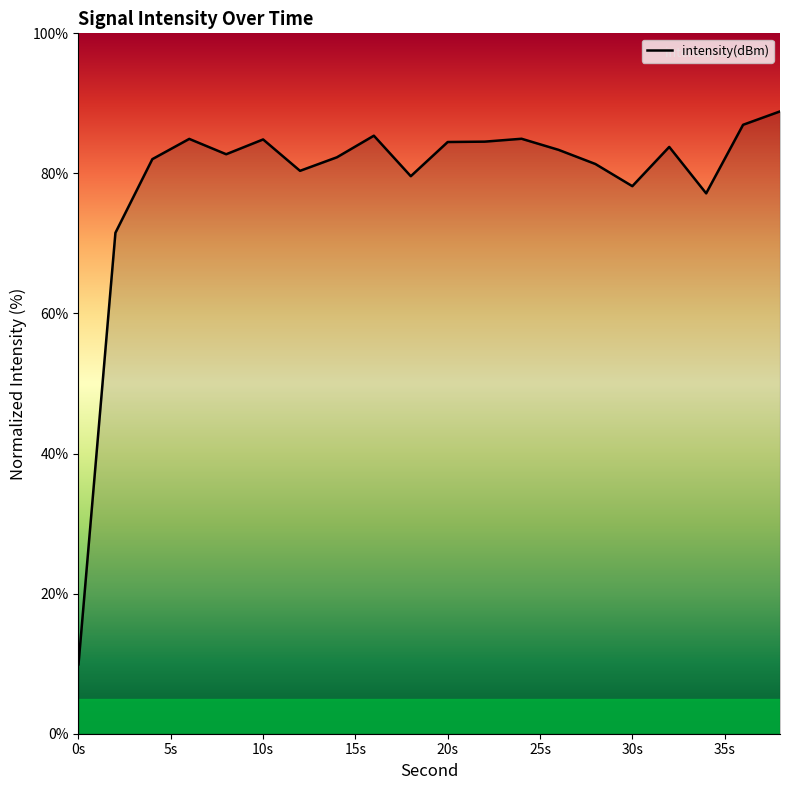

How many distinct data groups are displayed?

1